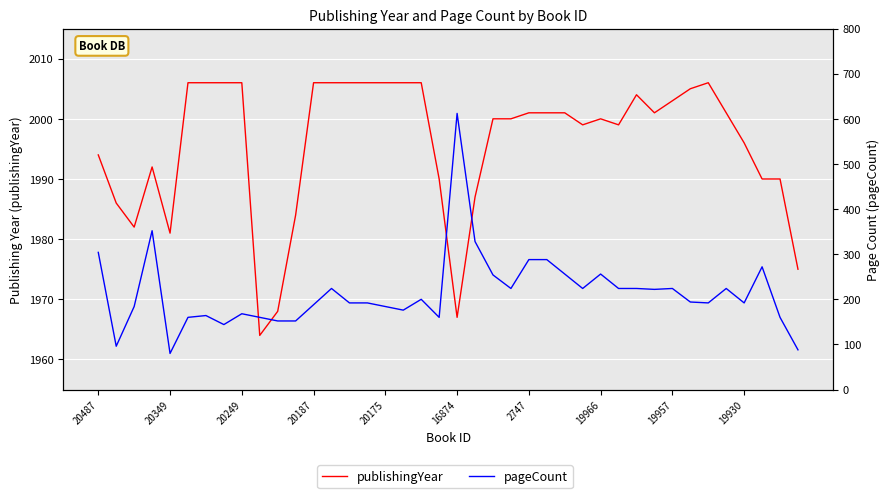

Which series changed the most between 19957 and 14?

pageCount